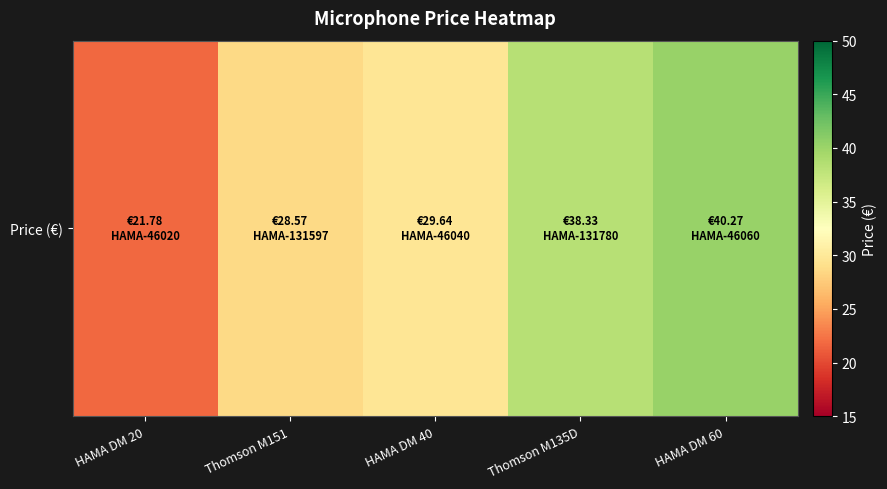

Reading left to right, list all the values displayed in this chart.

HAMA DM 20=21.8	Thomson M151=28.6	HAMA DM 40=29.6	Thomson M135D=38.3	HAMA DM 60=40.3